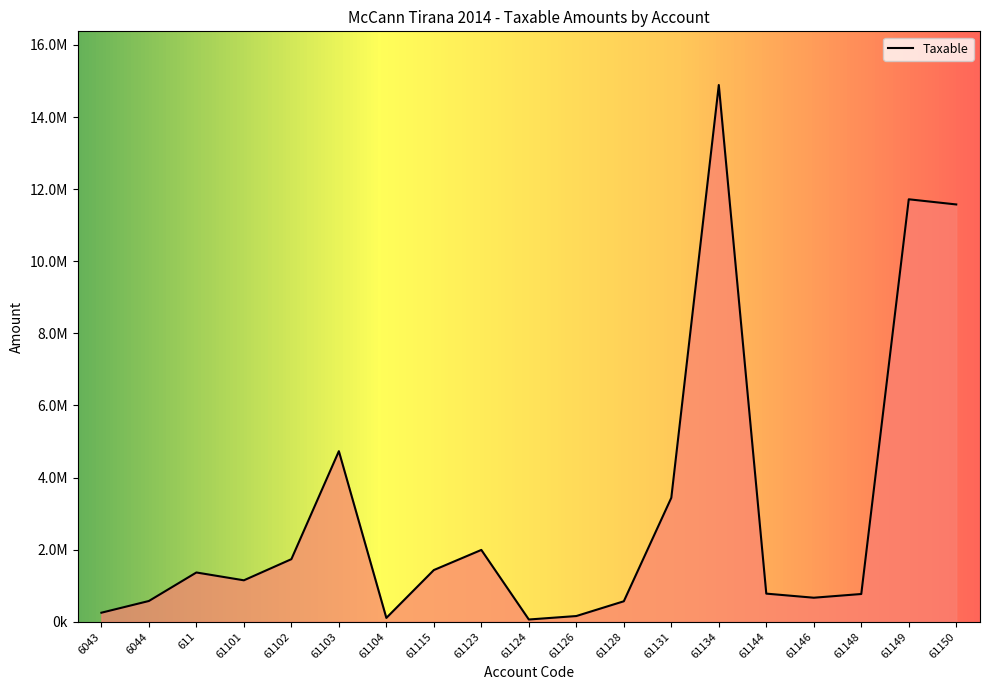

Rank the categories by value from highest to lowest.

61134, 61149, 61150, 61103, 61131, 61123, 61102, 61115, 611, 61101, 61144, 61148, 61146, 6044, 61128, 6043, 61126, 61104, 61124